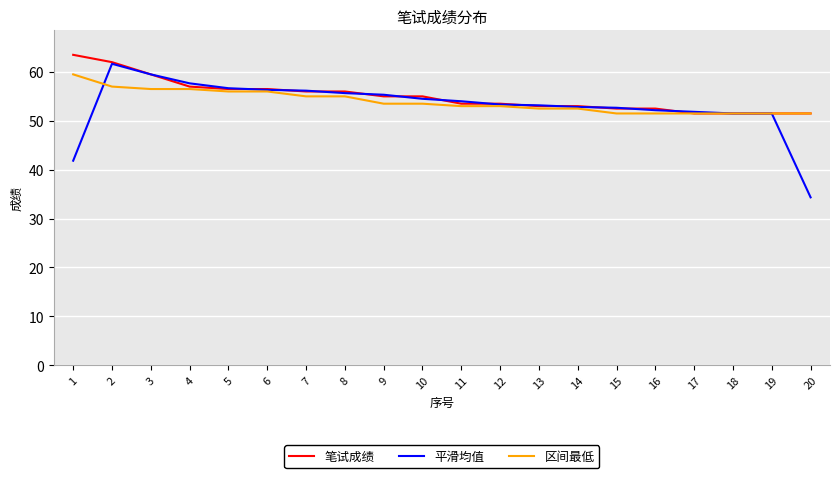

Which series has the largest range (max minus min)?

平滑均值